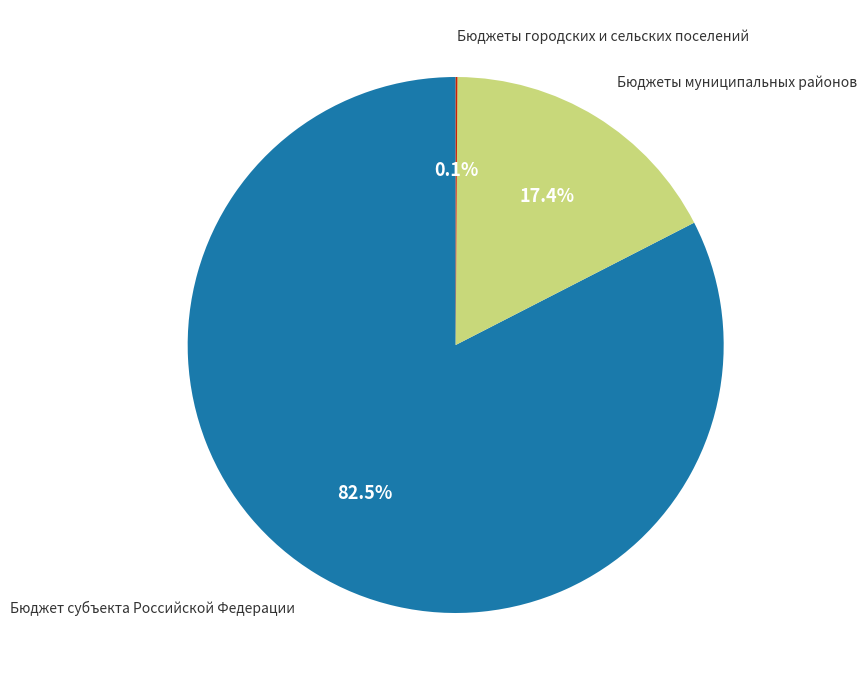

Which slice is the largest?

Бюджет субъекта Российской Федерации